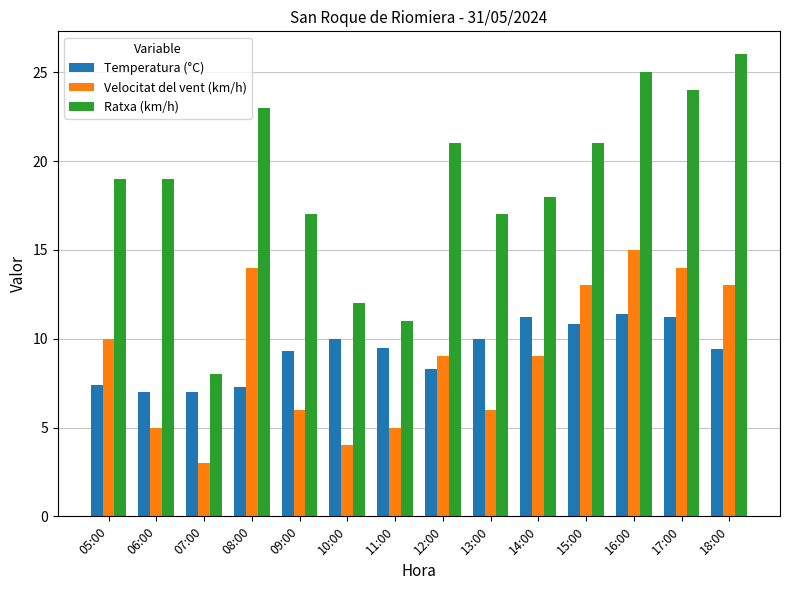

Are the bars horizontal?

No